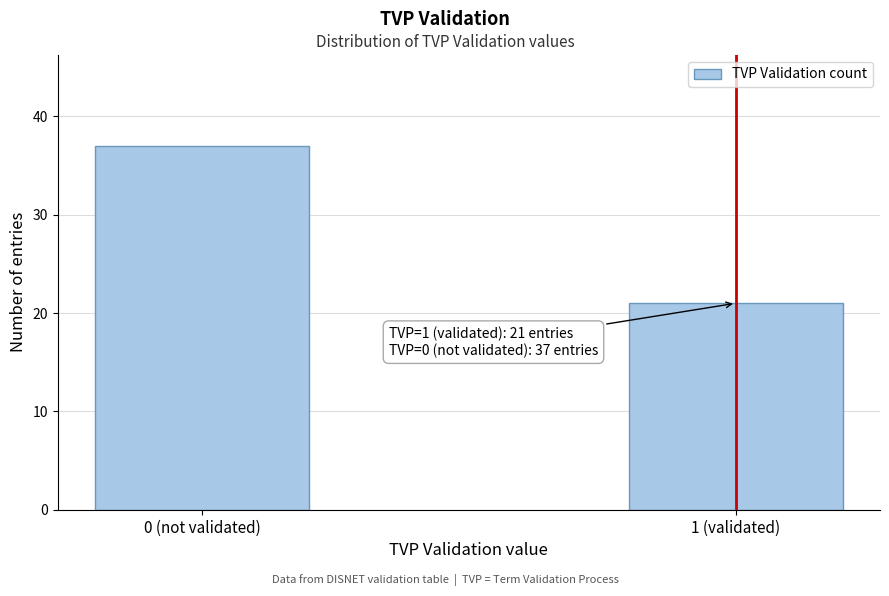

Reading right to left, transcribe all the data shown in this chart.

1 (validated)=21	0 (not validated)=37